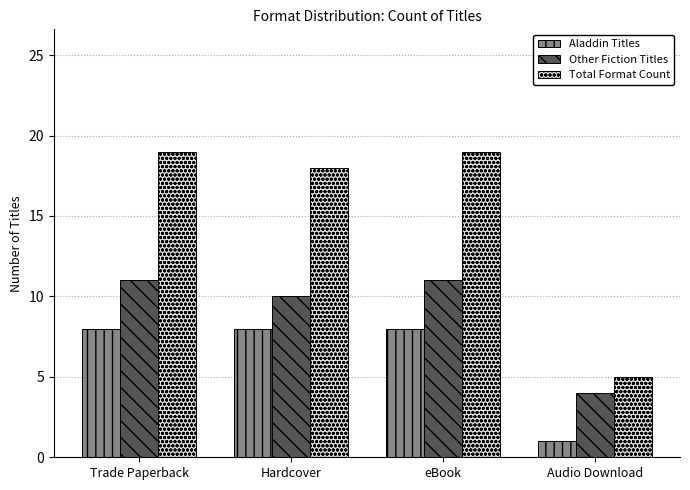

The value of Total Format Count at Hardcover is 32. True or false?

False